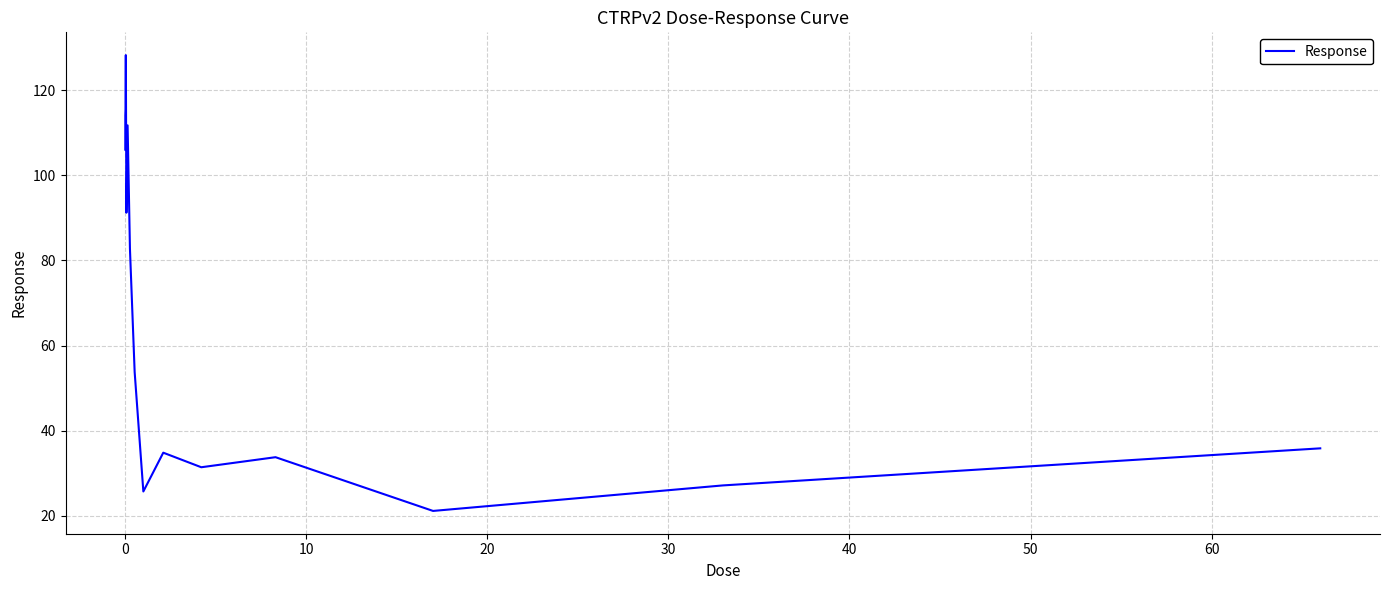

What is the maximum value shown in the chart?

128.2